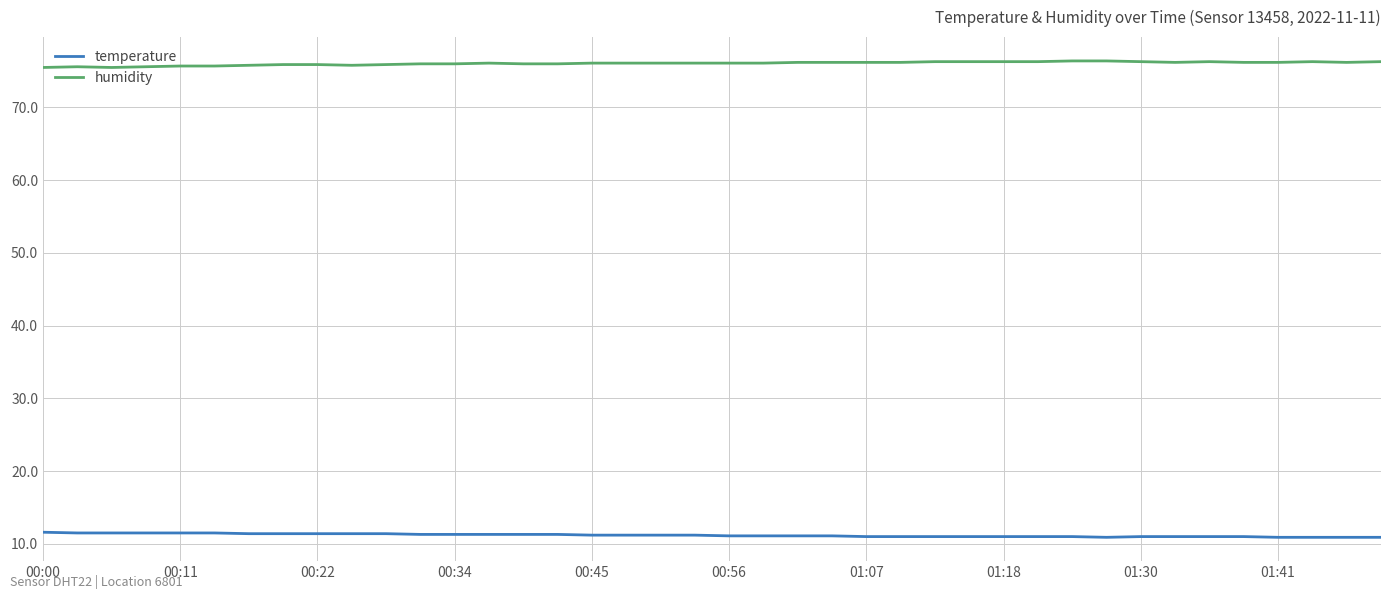

What is the average value of the temperature series?

11.2